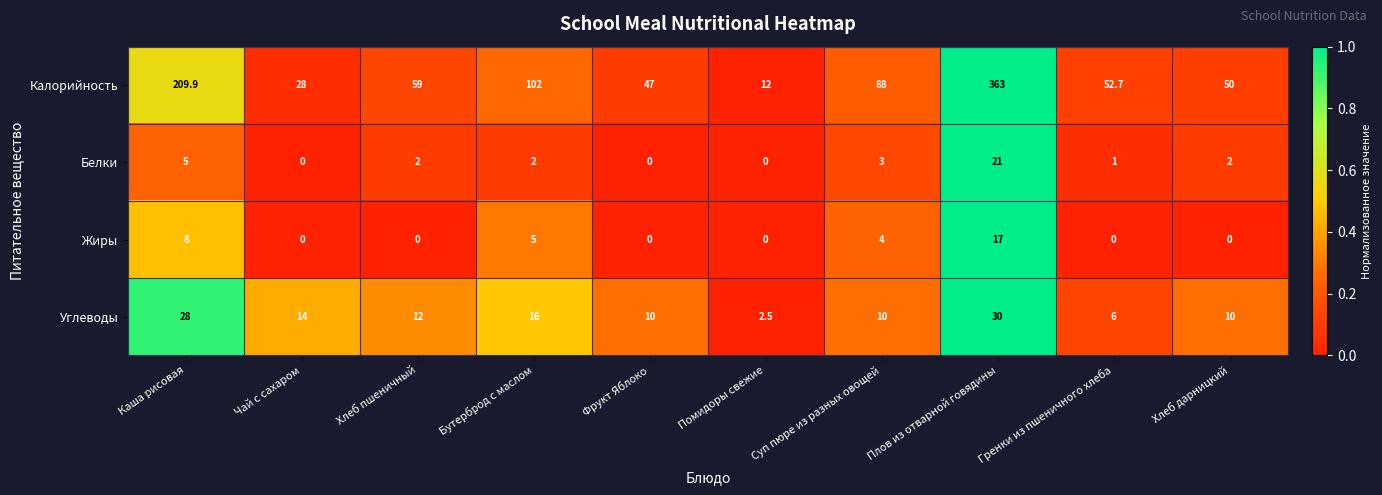

Count the number of categories in the chart.

10